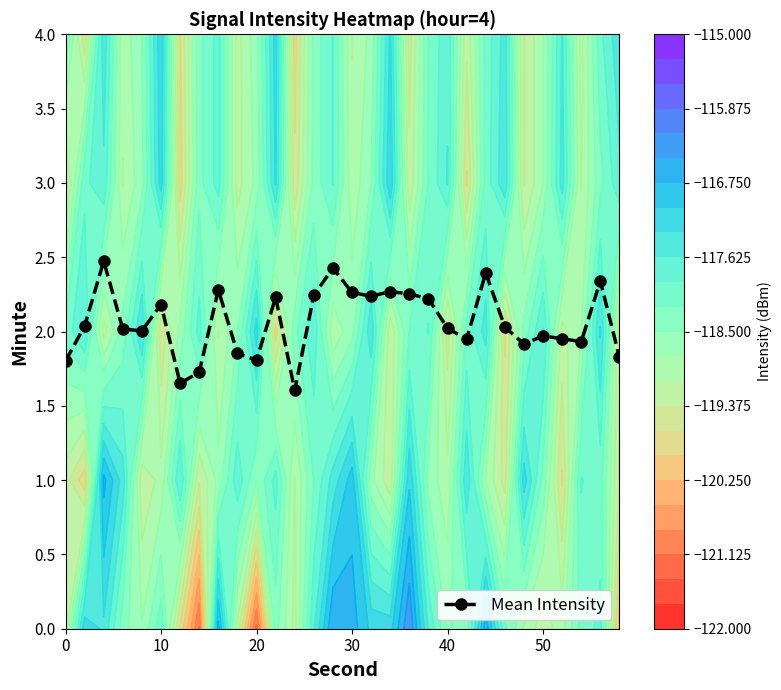

What is the maximum value for Mean Intensity?

2.5